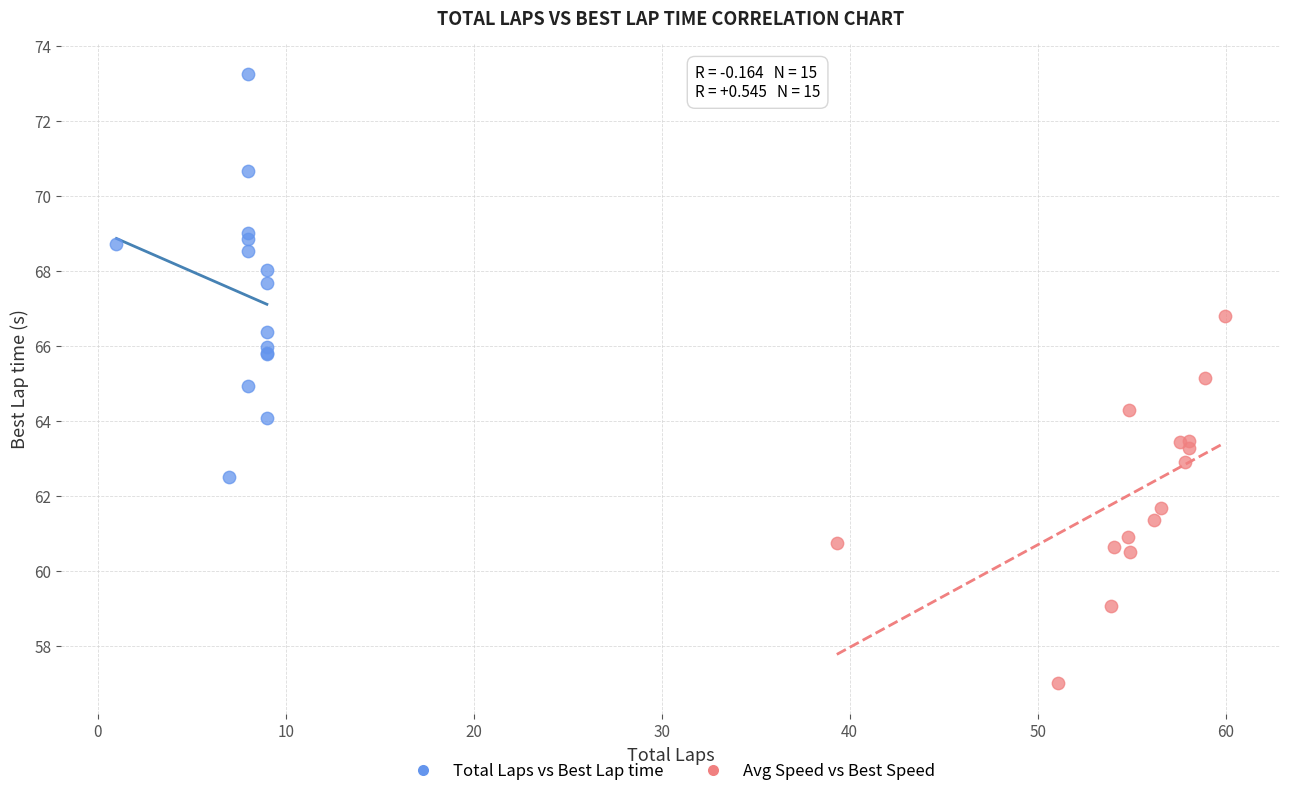

Which series reaches the maximum Y coordinate?

Total Laps vs Best Lap time